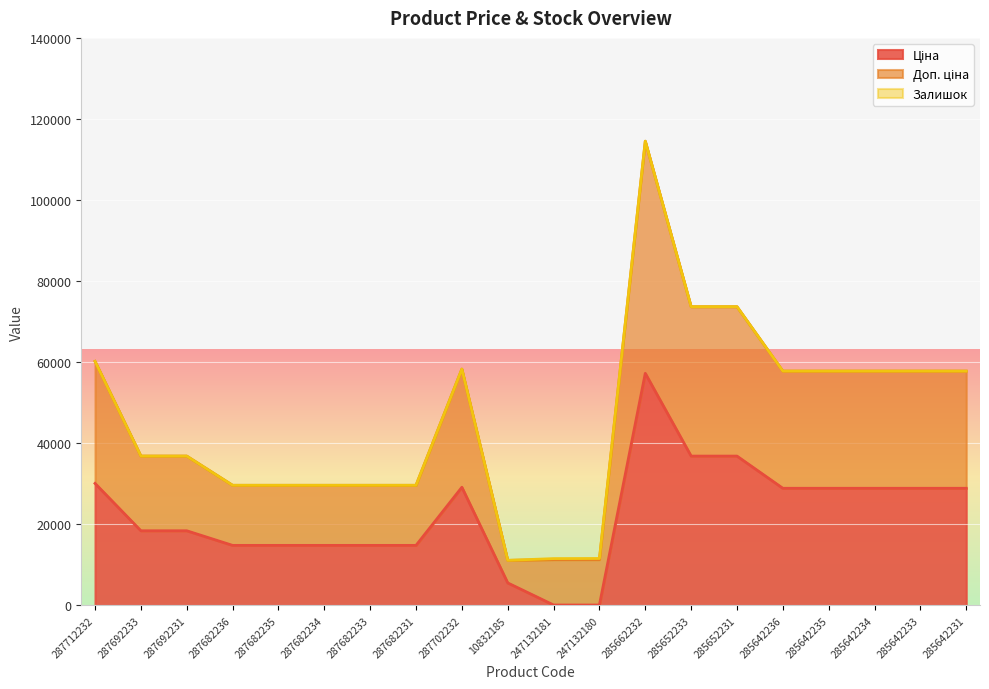

At which category is the sum across all series the highest?

285662232